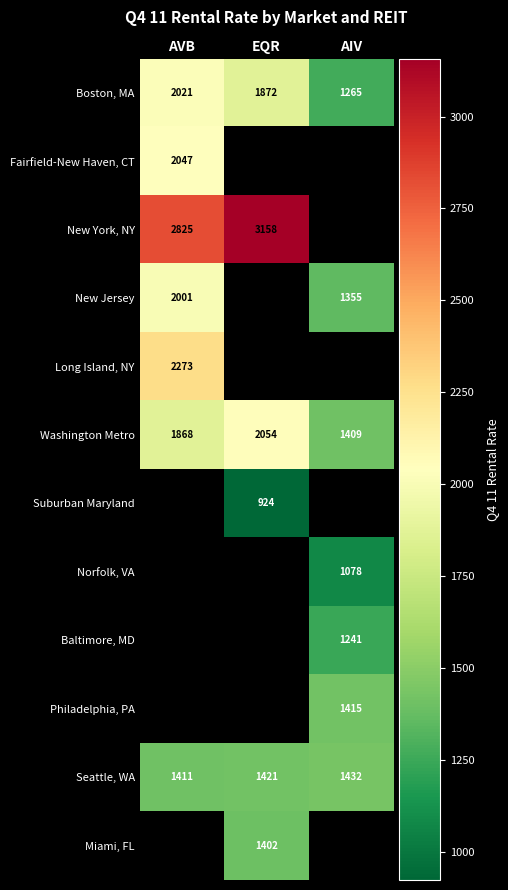

The value of Boston, MA at AVB is 3578.7. True or false?

False